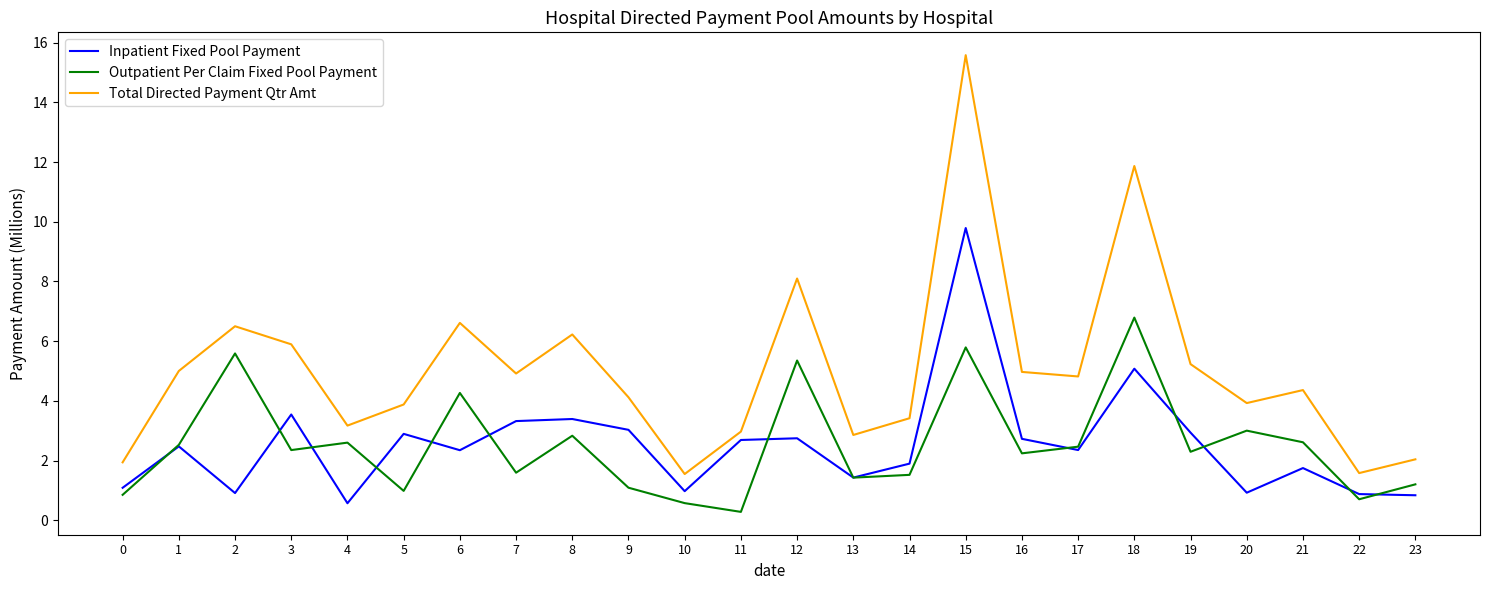

Where is the first local minimum for Total Directed Payment Qtr Amt?

4